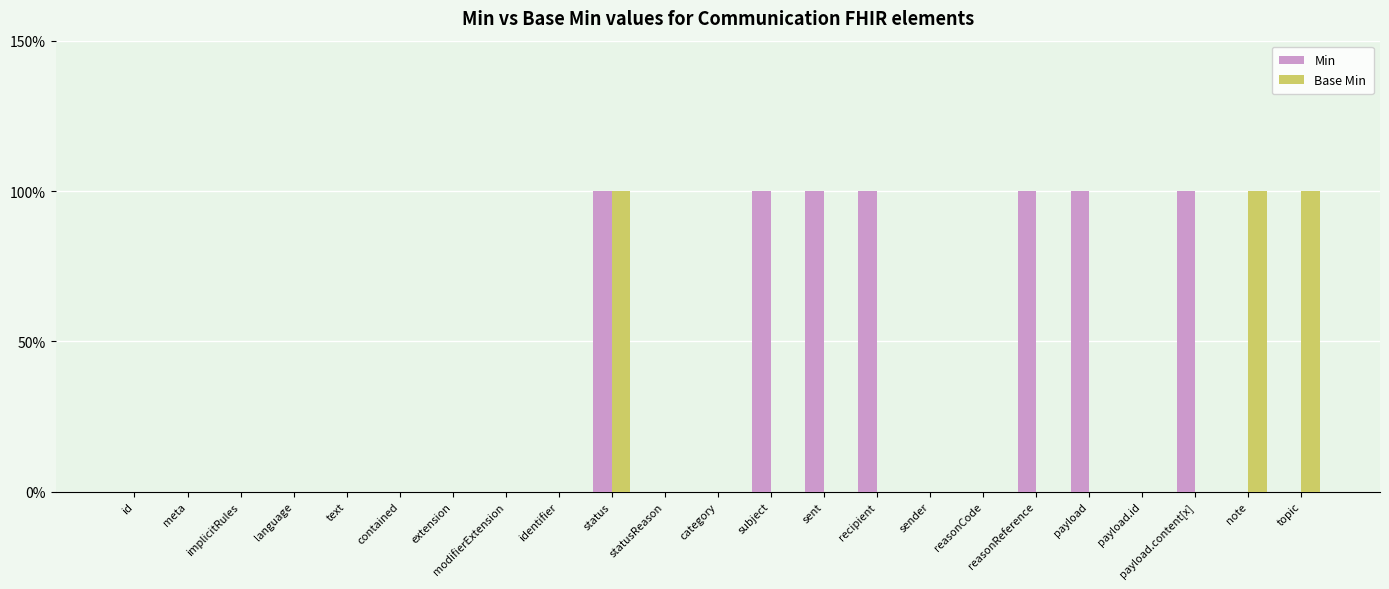

Between status and sender, which series saw the biggest shift?

Min